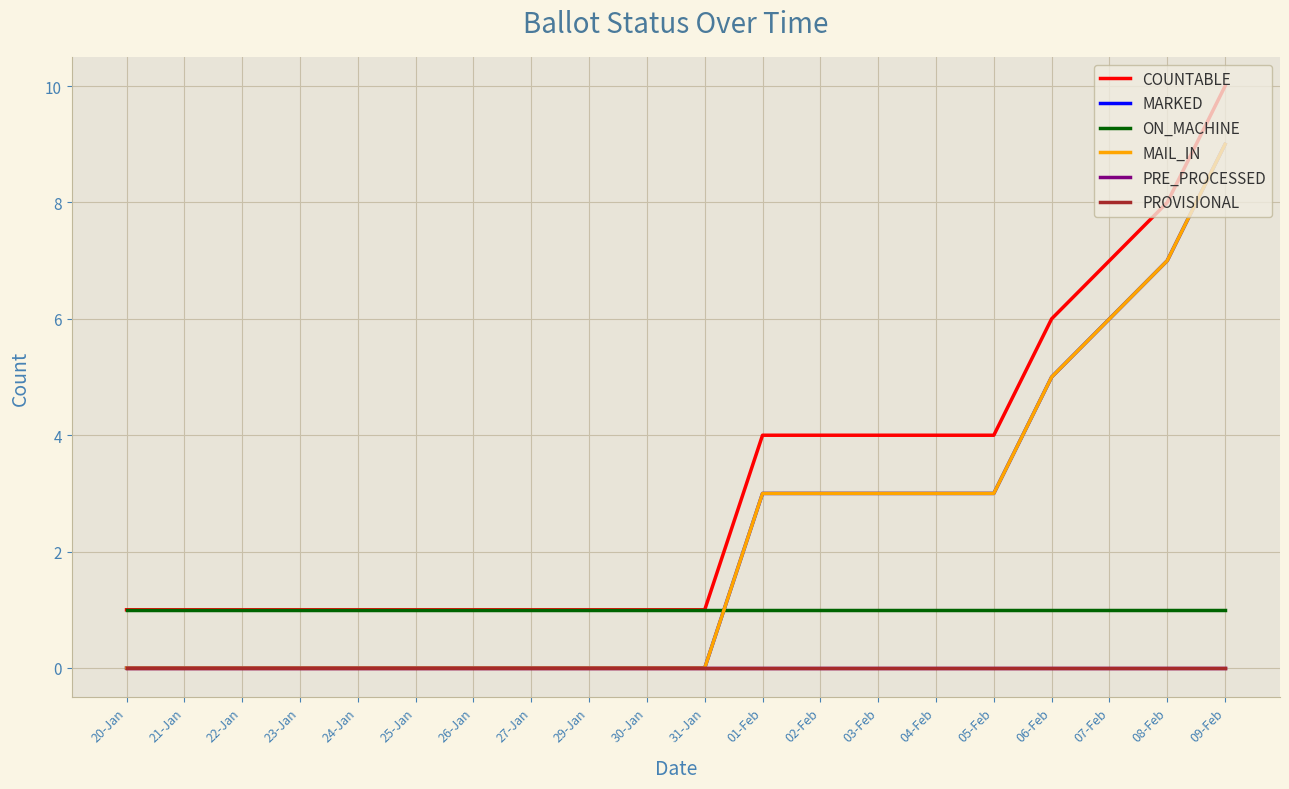

List the labels in order of ON_MACHINE value, smallest first.

20-Jan, 21-Jan, 22-Jan, 23-Jan, 24-Jan, 25-Jan, 26-Jan, 27-Jan, 29-Jan, 30-Jan, 31-Jan, 01-Feb, 02-Feb, 03-Feb, 04-Feb, 05-Feb, 06-Feb, 07-Feb, 08-Feb, 09-Feb